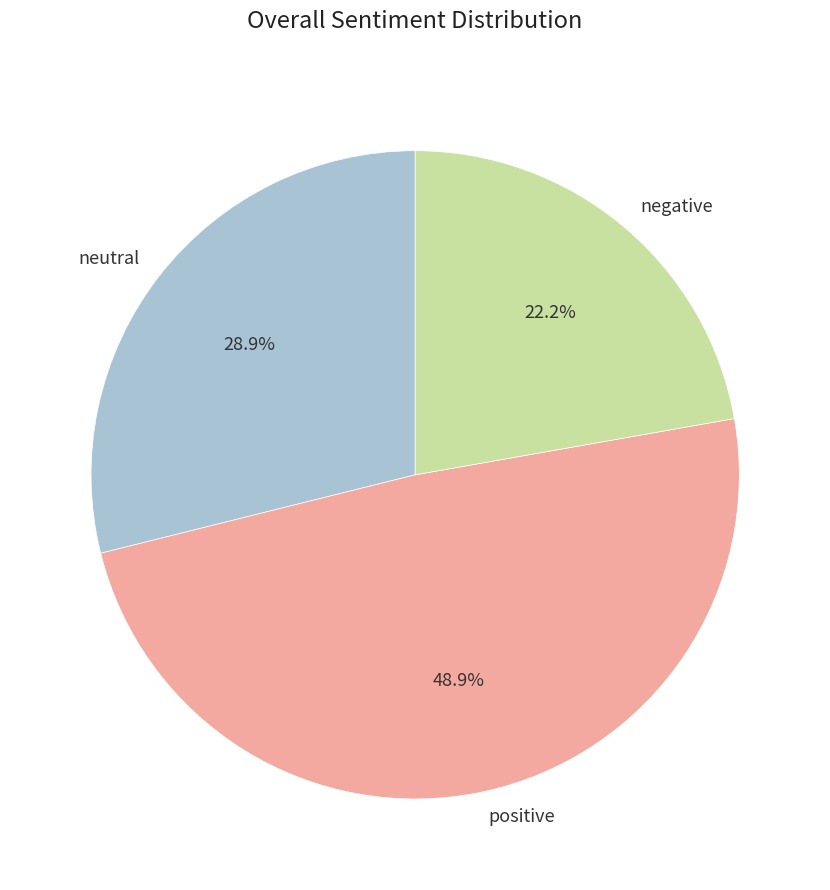

Is there any slice that represents more than half of the pie?

No